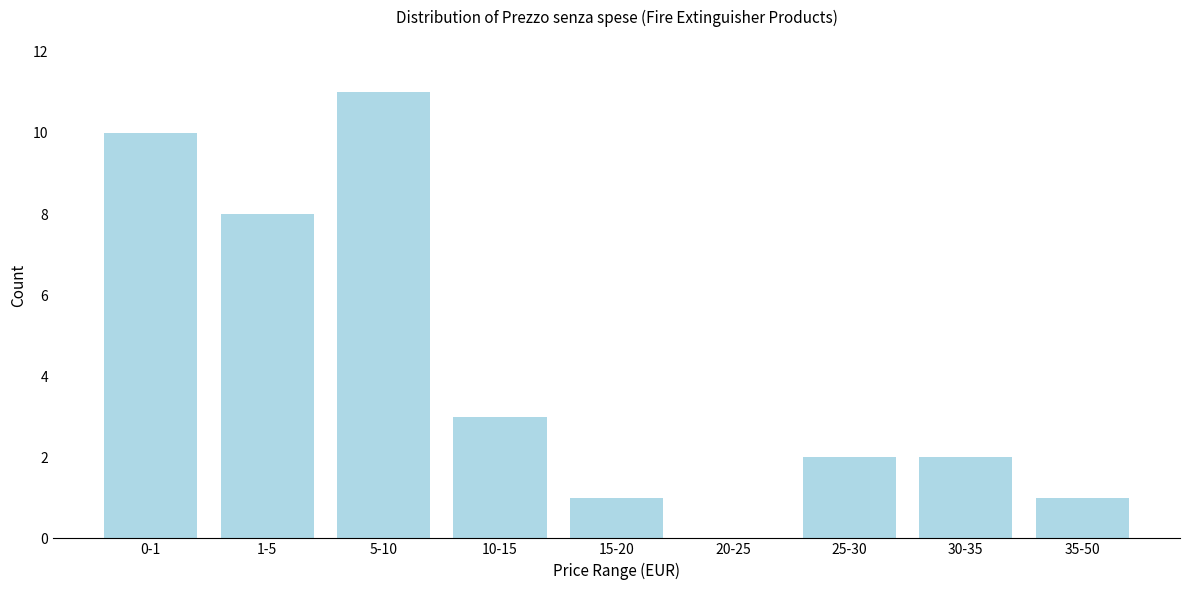

Reading left to right, what are all the values shown in this chart?

0-1=10	1-5=8	5-10=11	10-15=3	15-20=1	20-25=0	25-30=2	30-35=2	35-50=1